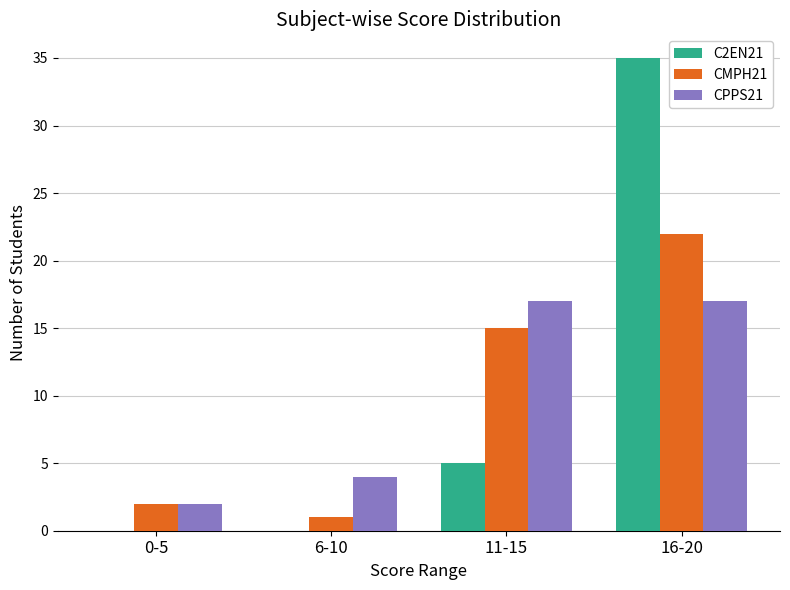

Reading right to left, transcribe all the data shown in this chart.

C2EN21: 35	5	0	0
CMPH21: 22	15	1	2
CPPS21: 17	17	4	2